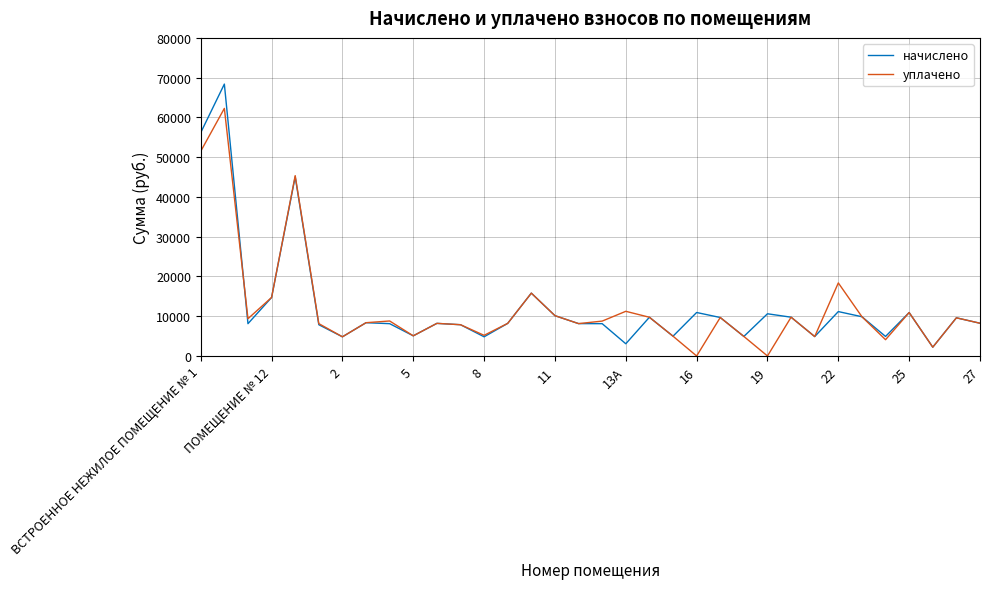

Which series has the widest spread of values?

начислено